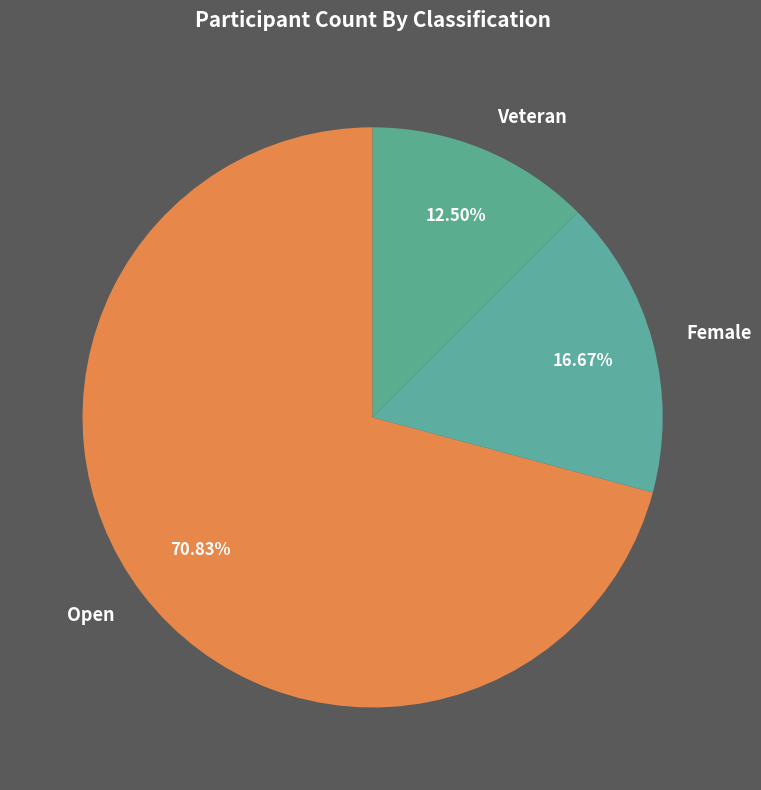

Combined, do Open and Female account for over 50%?

Yes